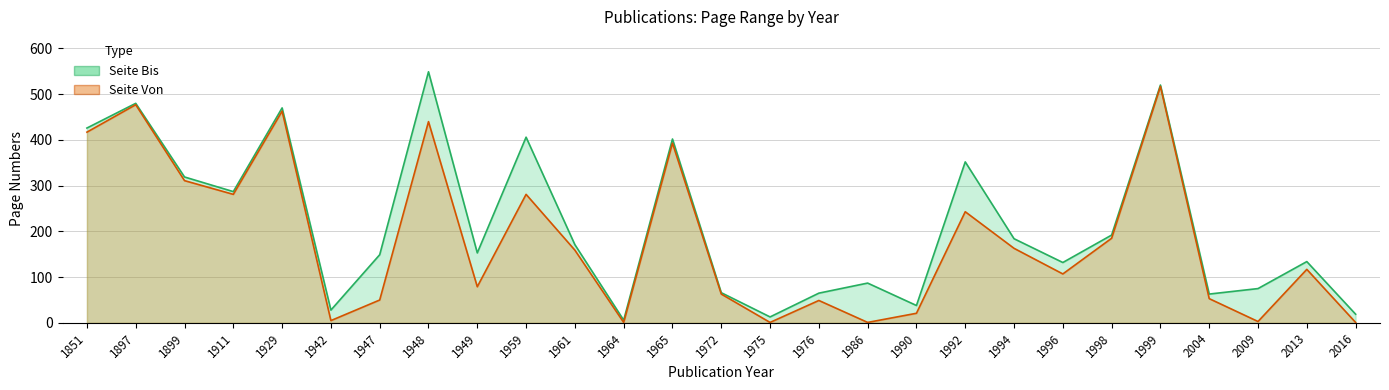

At which category does the chart reach its peak across all series?

1948